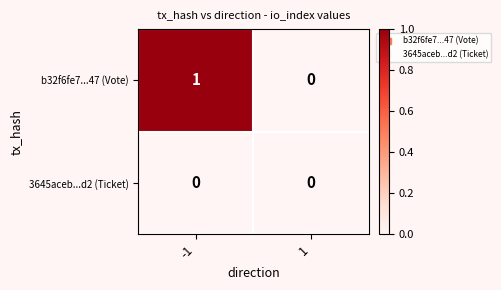

Which series has the largest total across all categories?

b32f6fe7...47 (Vote)